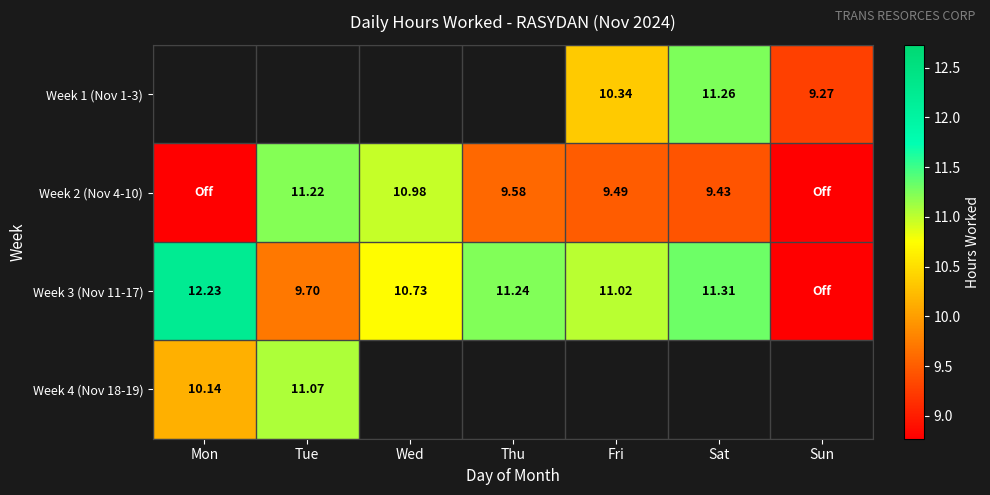

Is the value of Week 2 (Nov 4-10) at Fri greater than the value of Week 3 (Nov 11-17) at Fri?

No